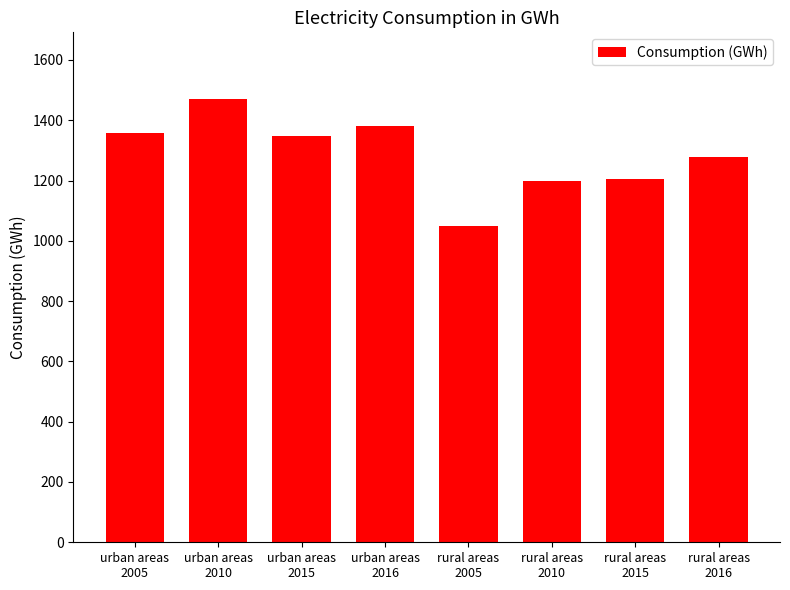

At which label does the data first exceed 1348?

urban areas
2005